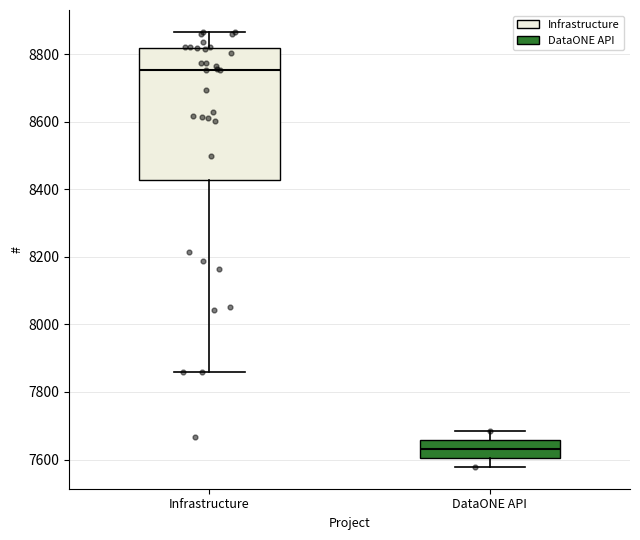

Reading left to right, read every box against the y-axis: the position of its median line, the range the box covers, and the ends of its whiskers. The values are not printed on the chart, so give them approximately, as read against the axis.

Infrastructure: median 8760, box 8420 to 8820, whiskers 7860 to 8860
DataONE API: median 7640, box 7600 to 7660, whiskers 7580 to 7680